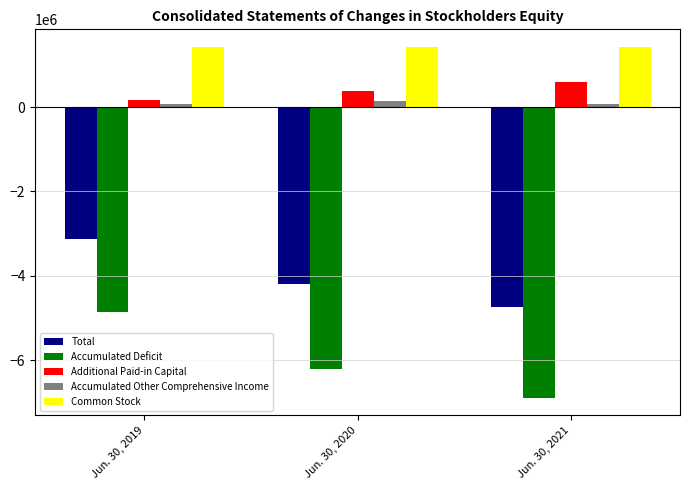

Between Jun. 30, 2020 and Jun. 30, 2021, which series saw the biggest shift?

Accumulated Deficit